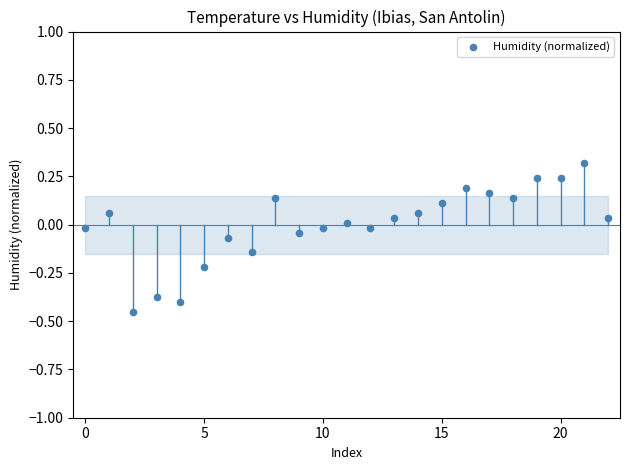

What is the range of Y values (max minus min)?

0.8